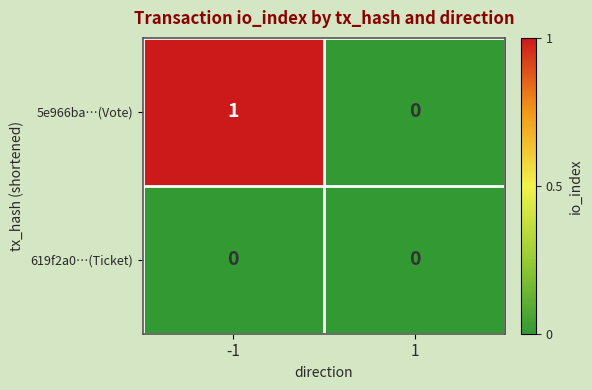

Between -1 and 1, which series saw the biggest shift?

5e966ba…(Vote)